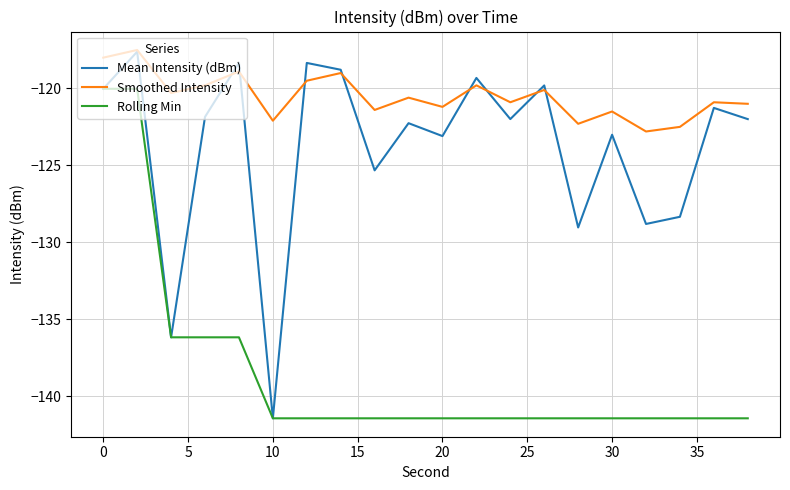

List the series in order of their overall mean, lowest first.

Rolling Min, Mean Intensity (dBm), Smoothed Intensity